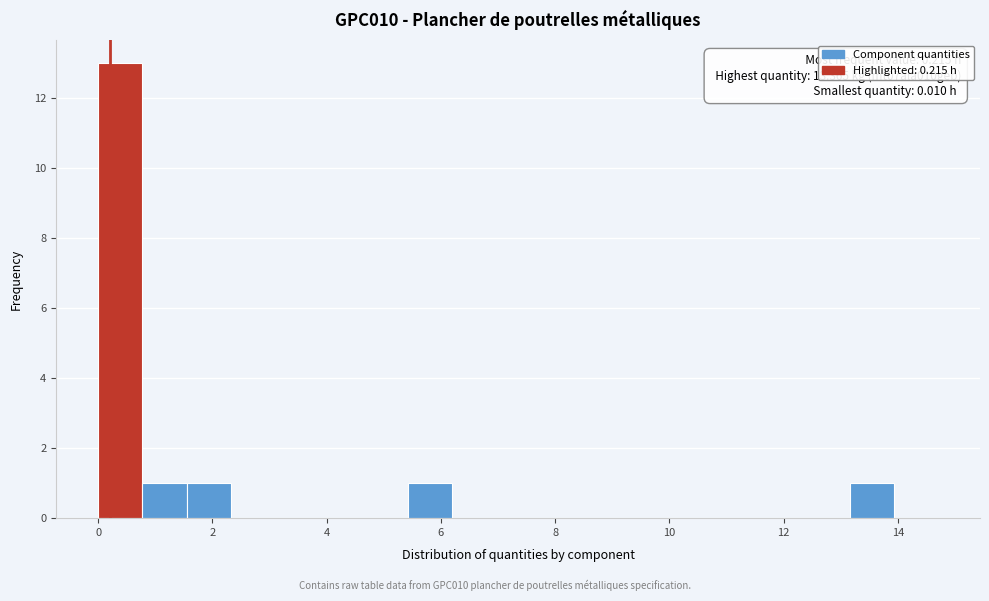

Around what value on the x-axis is the tallest bar? Give the approximate position of its centre, as read against the axis.

0.4